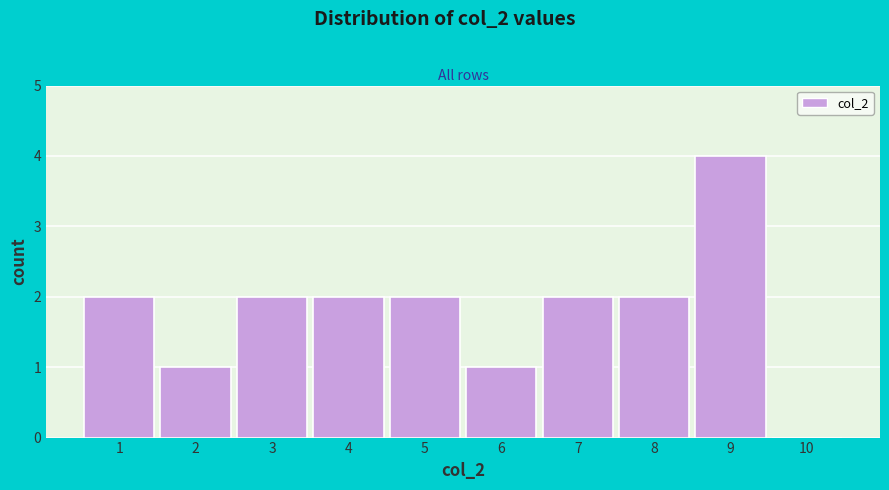

Reading left to right, list every bar in this chart as the range it spans on the x-axis followed by its height. The values are not printed on the chart, so give them approximately, as read against the axis.

0.5 to 1.5: 2
1.5 to 2.5: 1
2.5 to 3.5: 2
3.5 to 4.5: 2
4.5 to 5.5: 2
5.5 to 6.5: 1
6.5 to 7.5: 2
7.5 to 8.5: 2
8.5 to 9.5: 4
9.5 to 10.5: 0